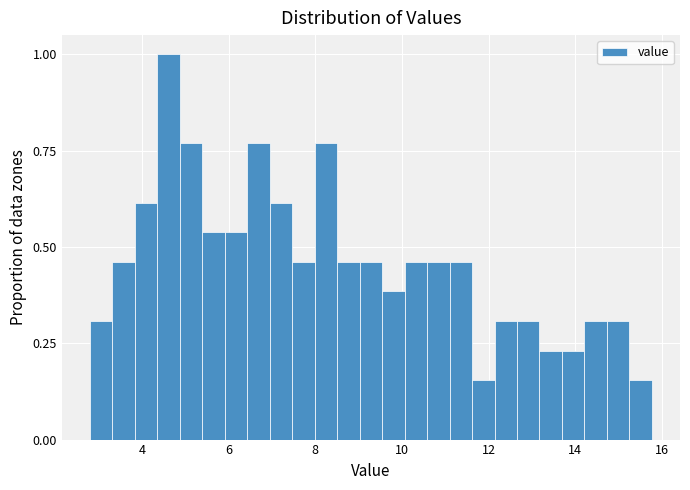

Read against the x-axis, roughly where is the centre of the tallest bar?

4.6